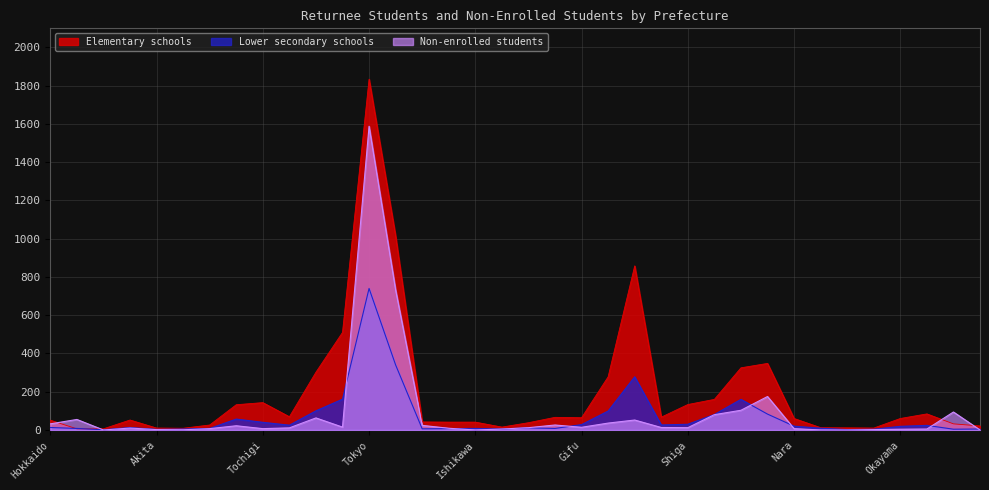

True or false: Non-enrolled students and Lower secondary schools cross at least once.

True